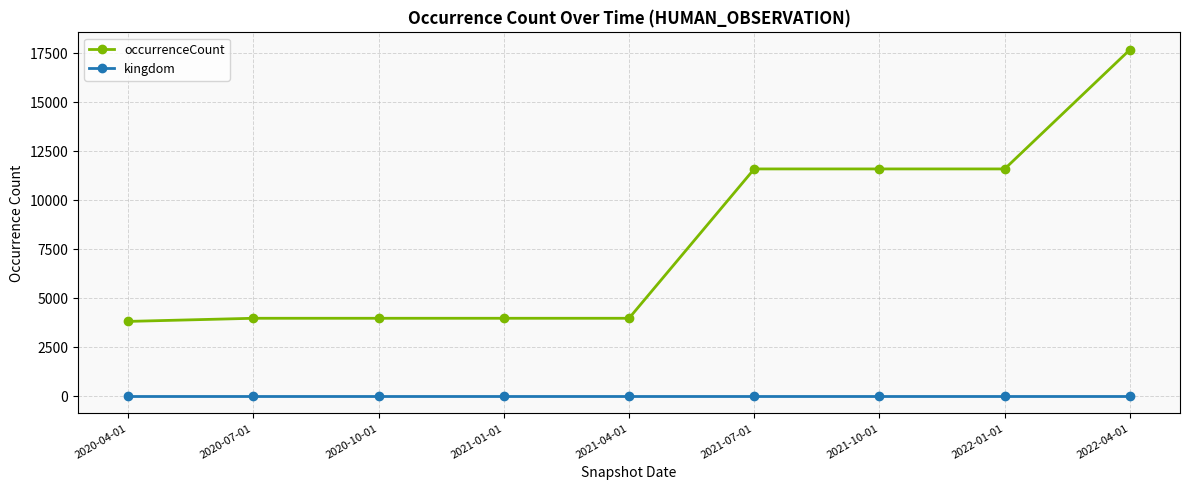

Reading left to right, list all the values displayed in this chart.

occurrenceCount: 2020-04-01=3812	2020-07-01=3972	2020-10-01=3972	2021-01-01=3972	2021-04-01=3972	2021-07-01=11590	2021-10-01=11590	2022-01-01=11590	2022-04-01=17673
kingdom: 2020-04-01=1	2020-07-01=1	2020-10-01=1	2021-01-01=1	2021-04-01=1	2021-07-01=1	2021-10-01=1	2022-01-01=1	2022-04-01=1